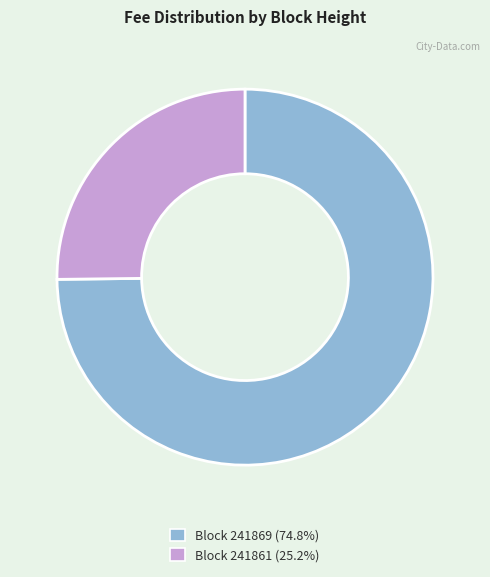

Does Block 241869 (74.8%) represent more than half of the total?

Yes